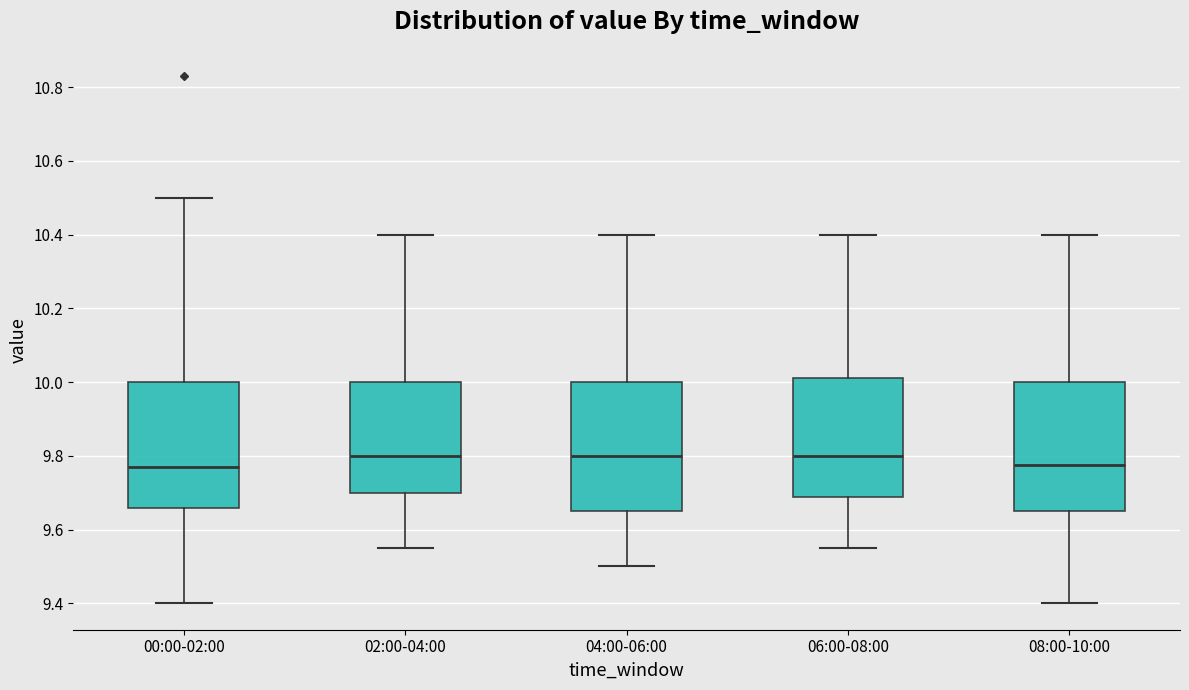

Reading left to right, read every box against the y-axis: the position of its median line, the range the box covers, and the ends of its whiskers. The values are not printed on the chart, so give them approximately, as read against the axis.

00:00-02:00: median 9.78, box 9.66 to 10.00, whiskers 9.40 to 10.50
02:00-04:00: median 9.80, box 9.70 to 10.00, whiskers 9.56 to 10.40
04:00-06:00: median 9.80, box 9.66 to 10.00, whiskers 9.50 to 10.40
06:00-08:00: median 9.80, box 9.68 to 10.02, whiskers 9.56 to 10.40
08:00-10:00: median 9.78, box 9.66 to 10.00, whiskers 9.40 to 10.40